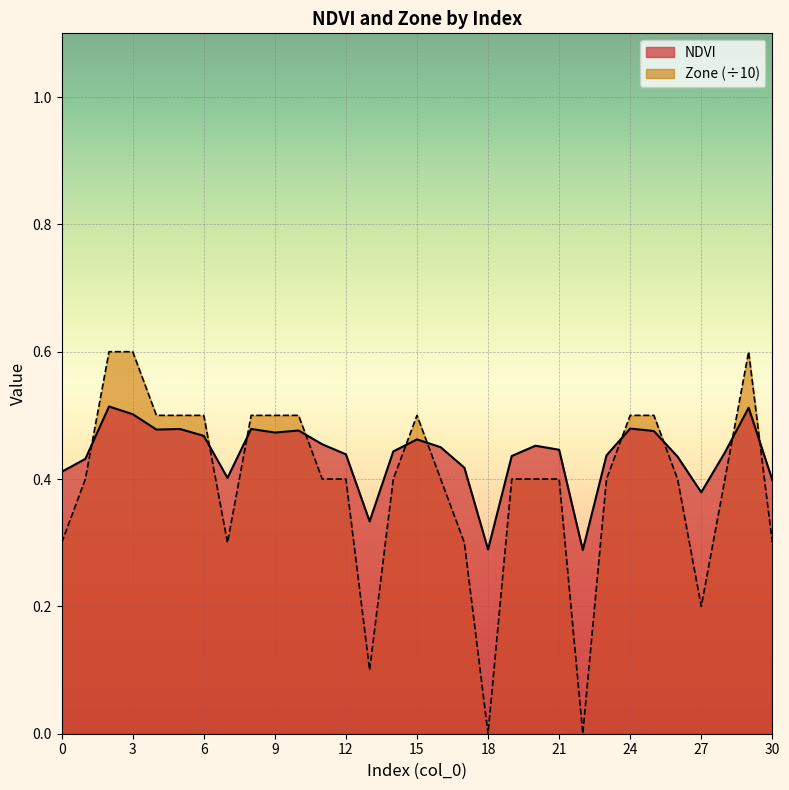

What is the greatest value displayed?

0.6